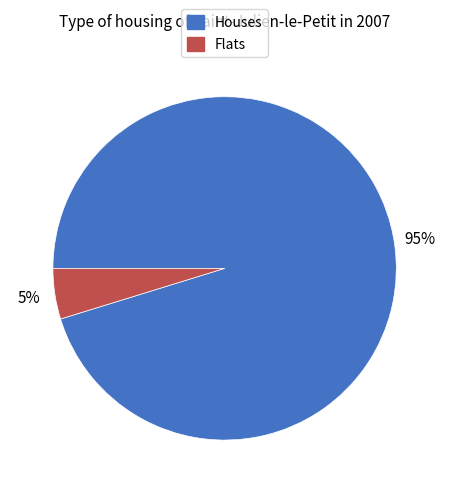

To the nearest percent, what is the average slice percentage?

50%